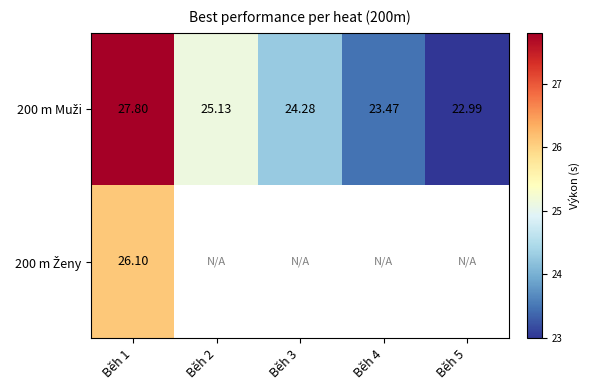

At which label is 200 m Muži closest to 25?

Běh 2